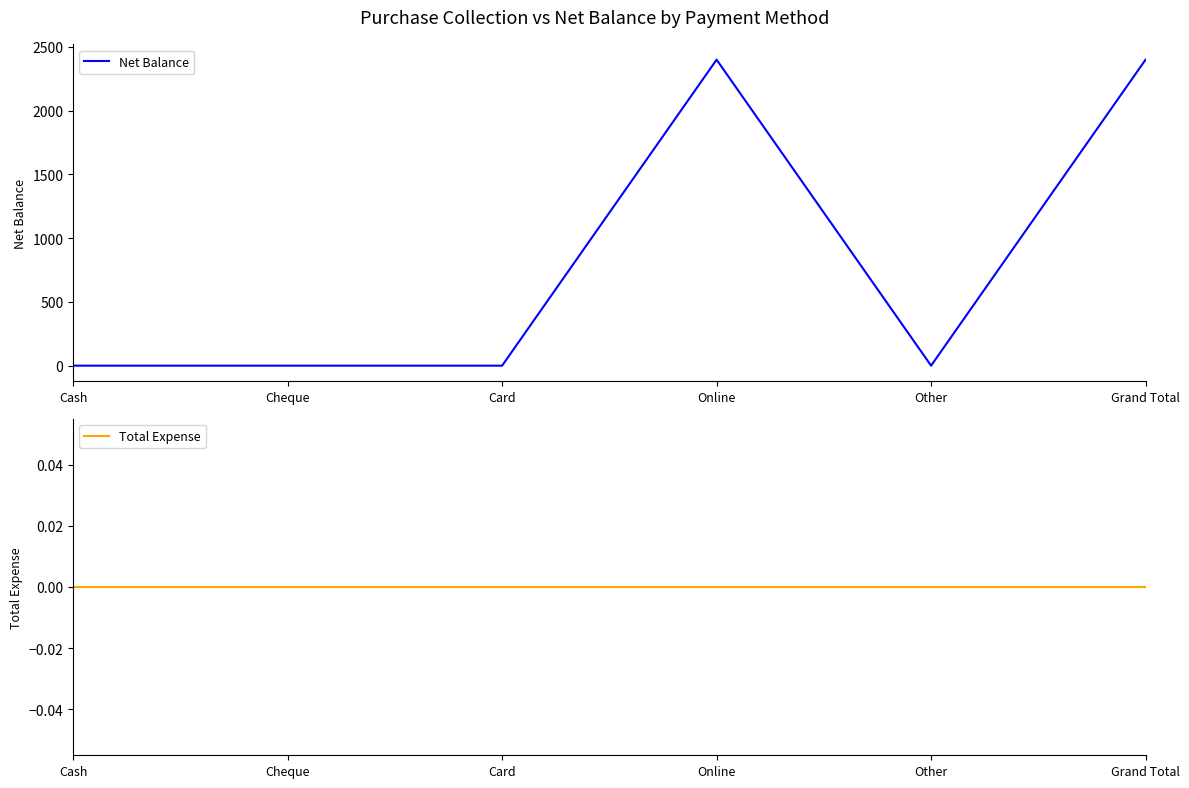

What is the total value across all series at Online?

2400